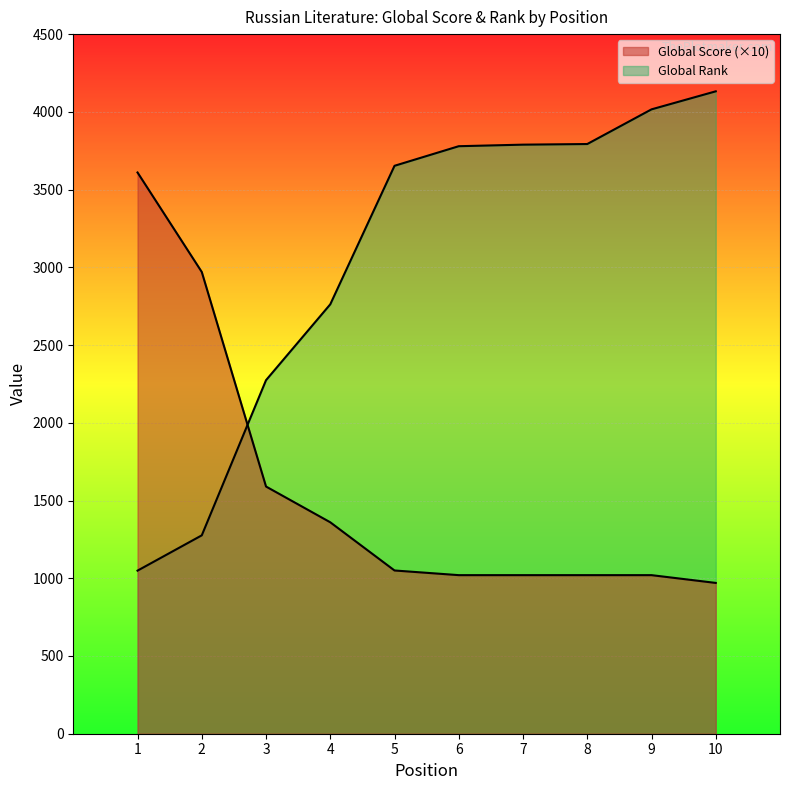

At 10, list the series in order from smallest to largest.

Global Score, Global Rank